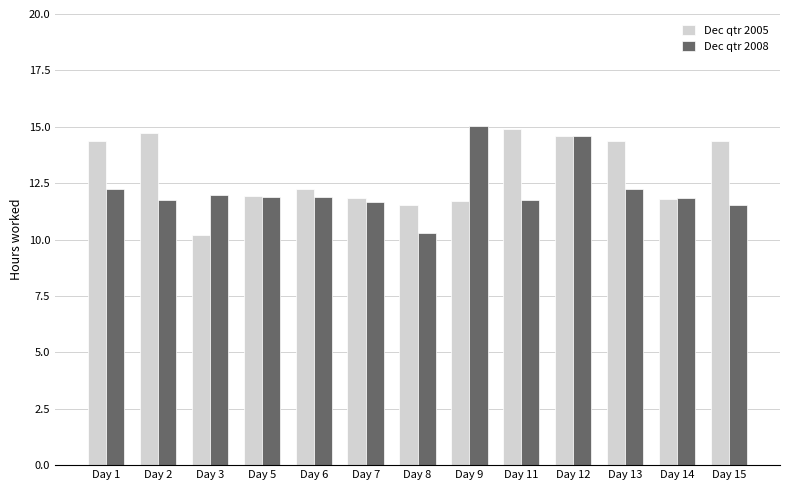

Read the Dec qtr 2005 value at Day 8.

11.5